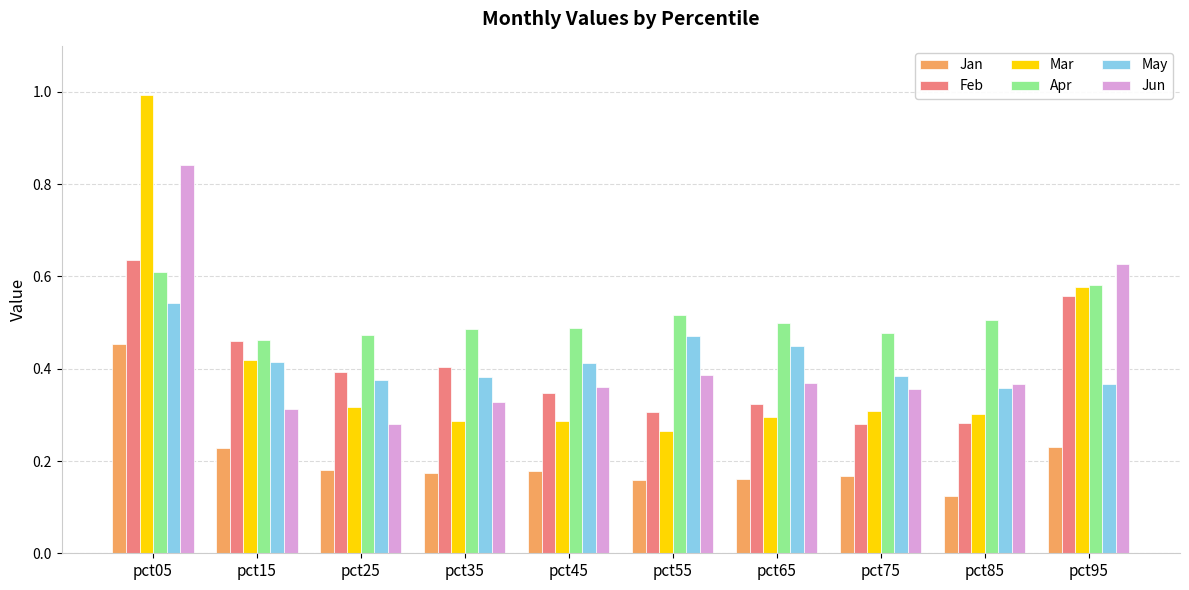

What is the sum of all Mar values?

4.0